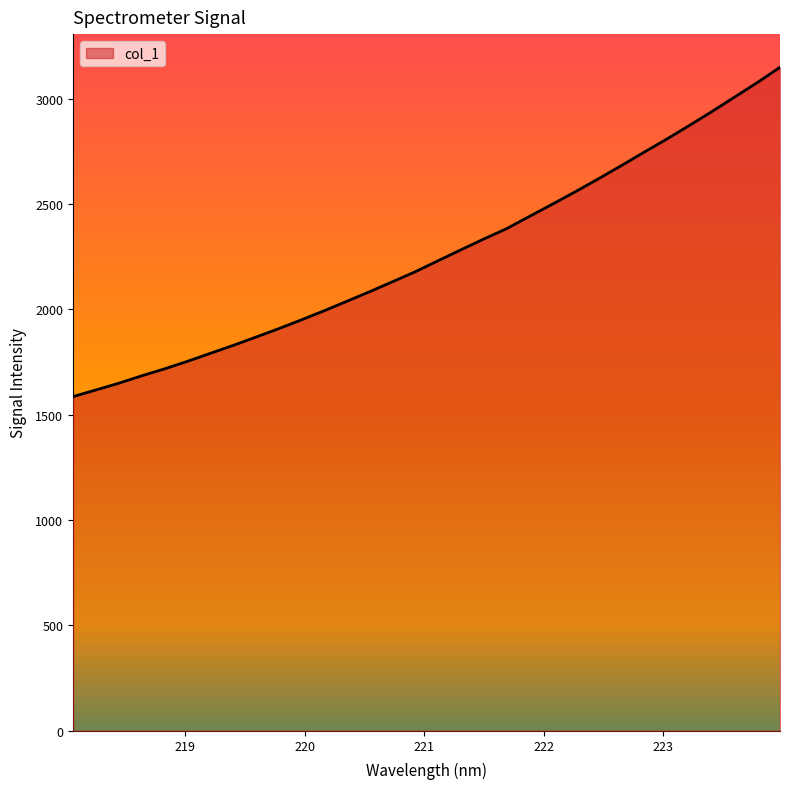

How many distinct data groups are displayed?

1